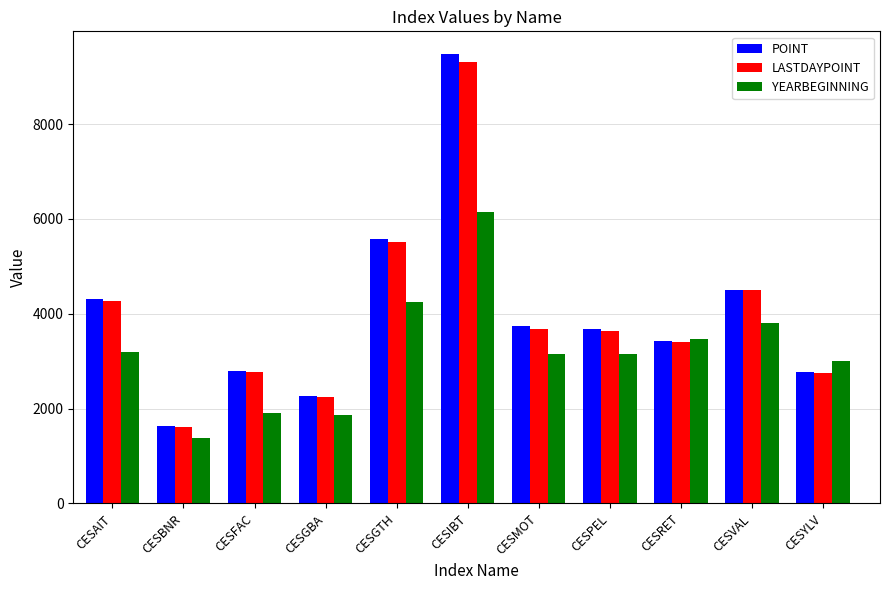

How many bars are there in total?

33